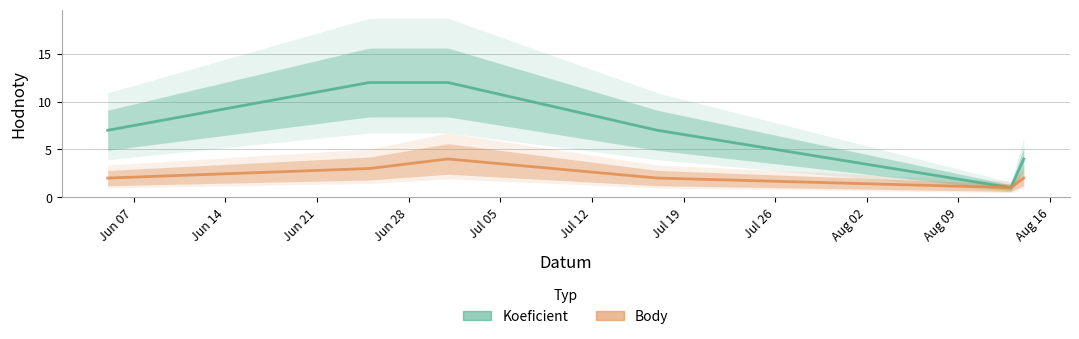

The value of Koeficient at 2021-07-01 is 6. True or false?

False